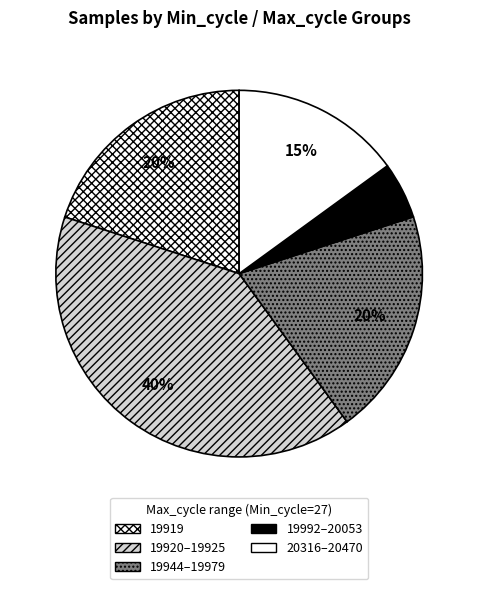

Which category has the biggest portion of the pie?

19920–19925